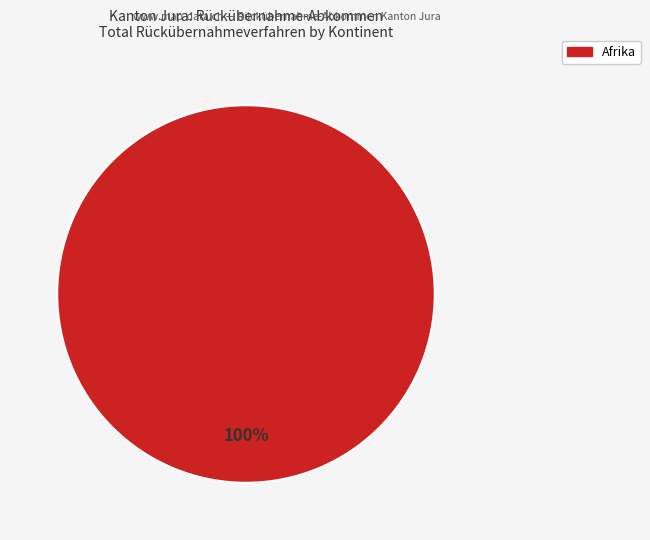

Is there any slice that represents more than half of the pie?

Yes